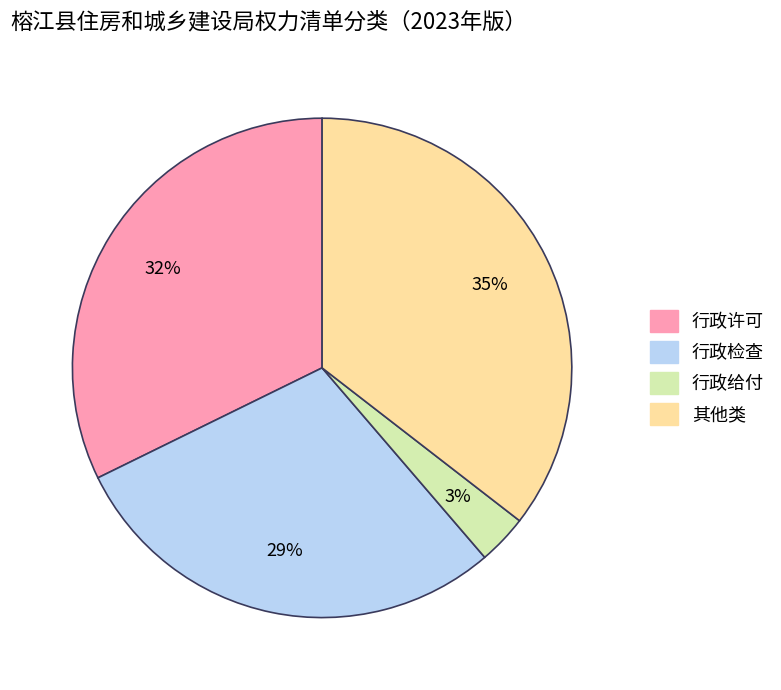

What is the smallest slice in the pie chart?

行政给付